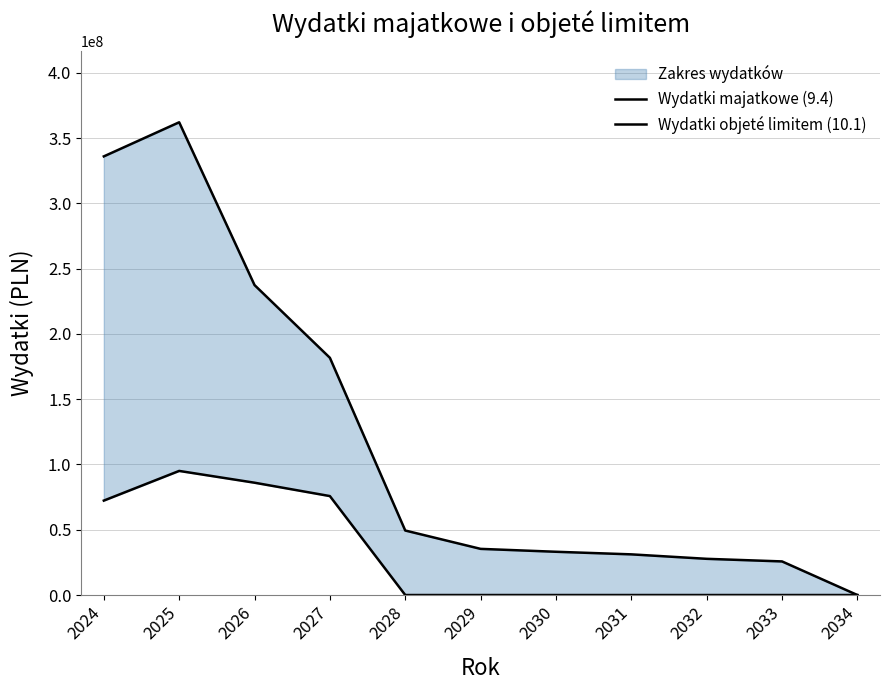

What is the difference between the maximum and second lowest values in the Wydatki objeté limitem (10.1) series?

336352888.4